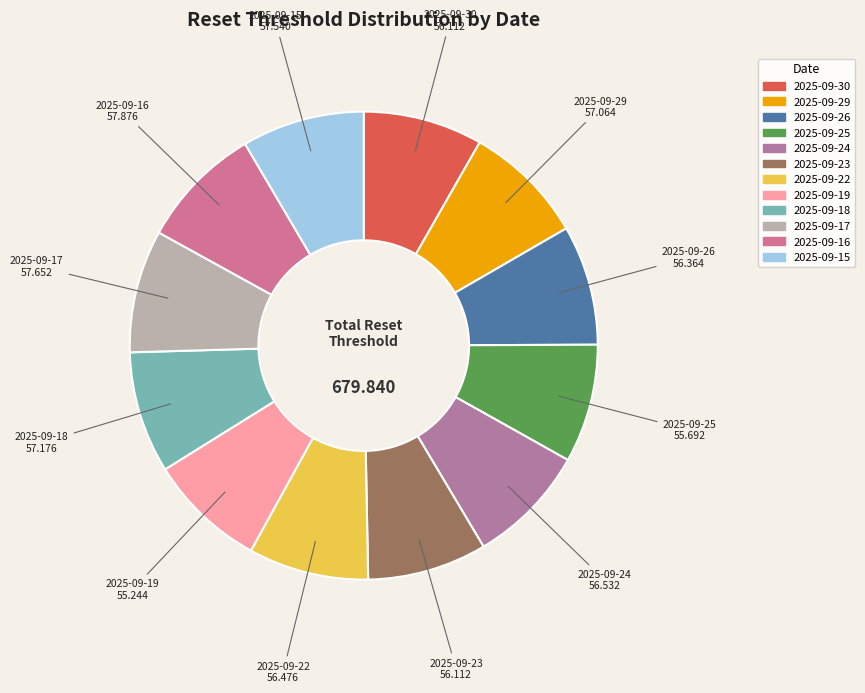

The 2025-09-29 slice represents 16% of the pie. True or false?

False